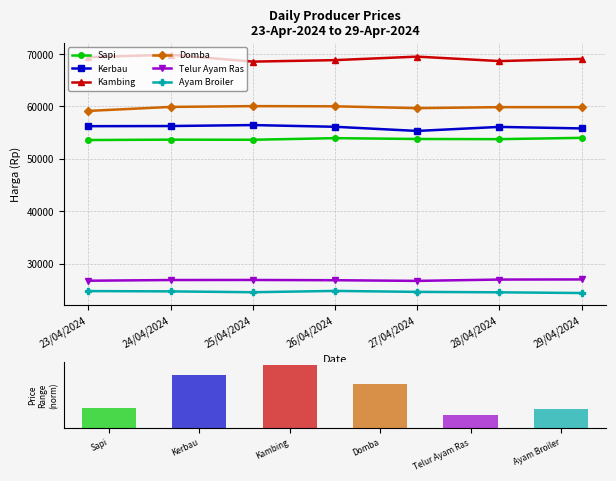

What is the total value across all series at 28/04/2024?

289900